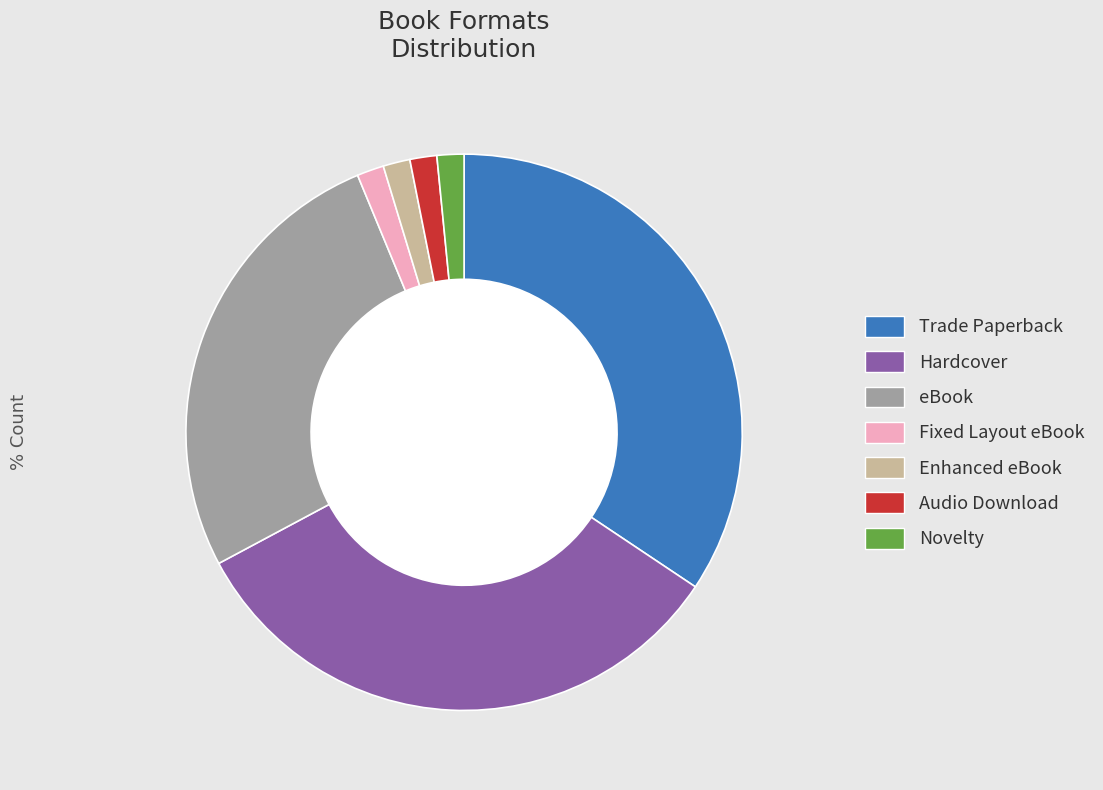

How many slices are in this pie chart?

7